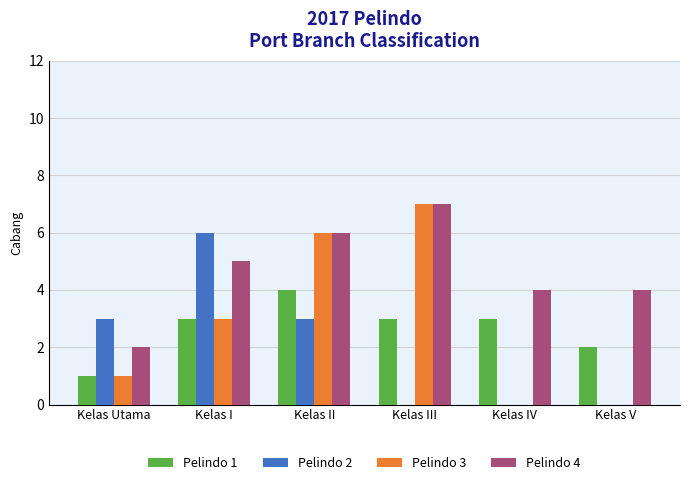

What is the total value across all series at Kelas I?

17